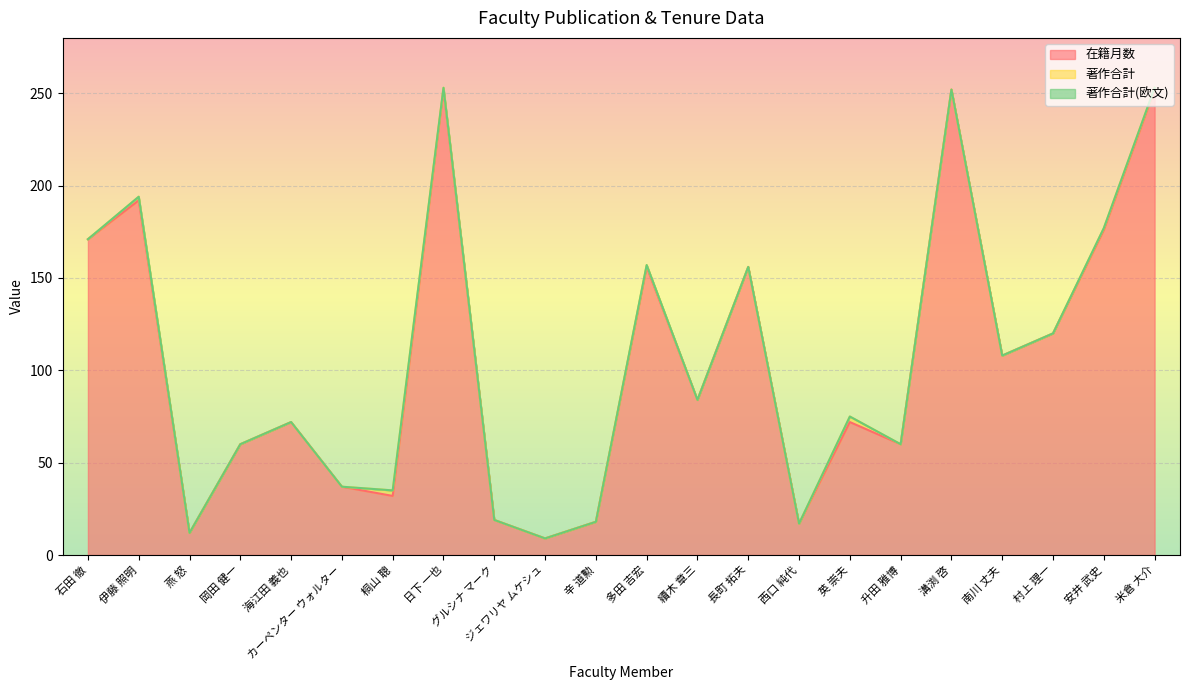

Does the chart display data point markers on the line(s)?

No